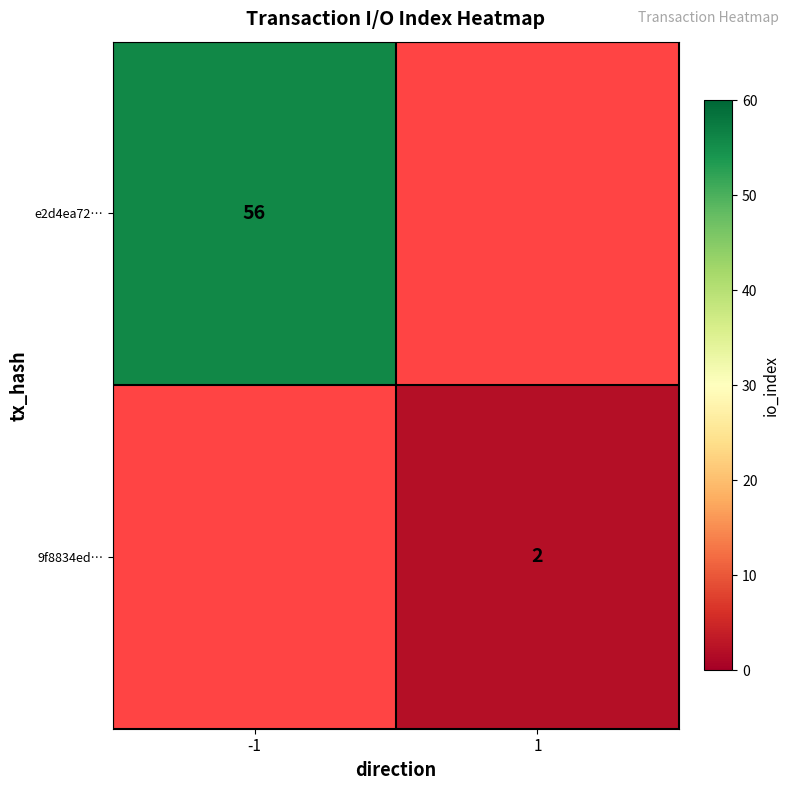

The e2d4ea72… series shows 77 at -1. True or false?

False